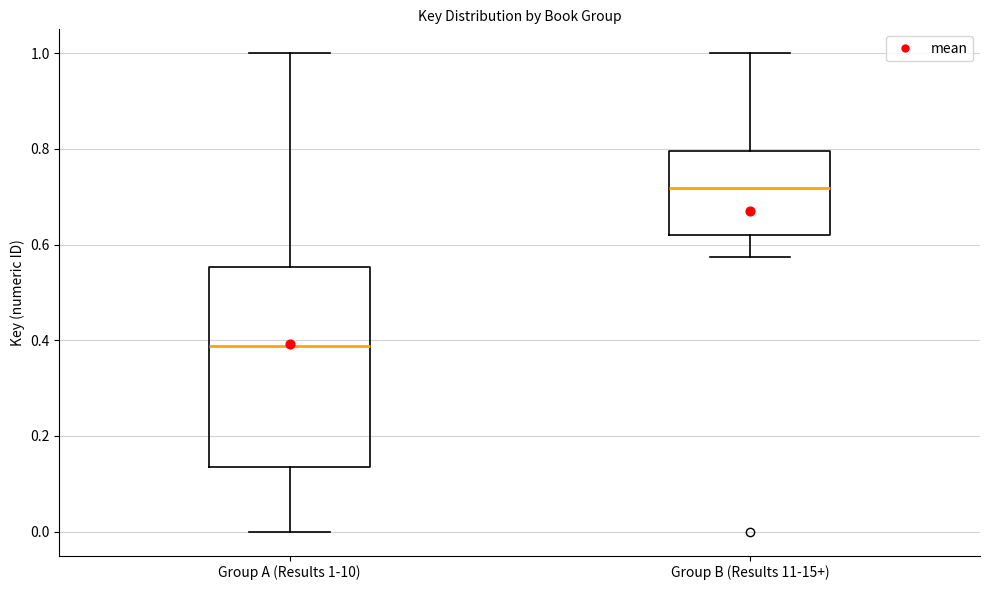

Comparing the boxes themselves (not the whiskers), which one is the tallest?

Group A (Results 1-10)